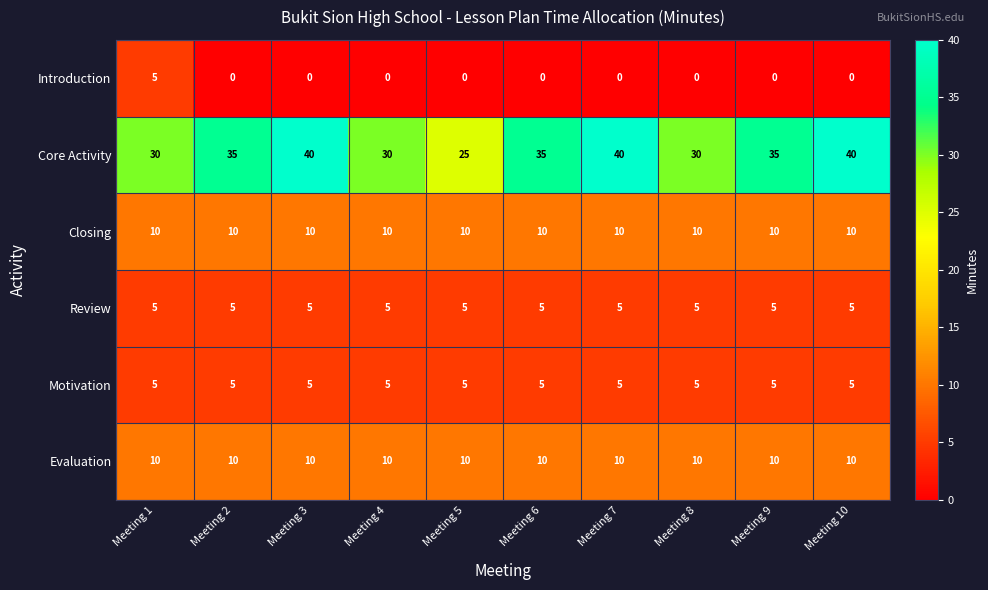

What is the sum of all Motivation values?

50